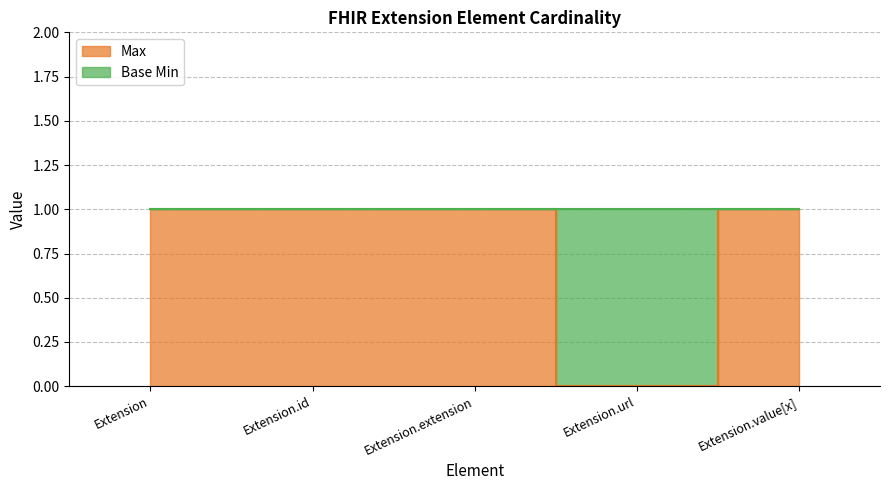

Is it true that the value at Extension is 2?

False